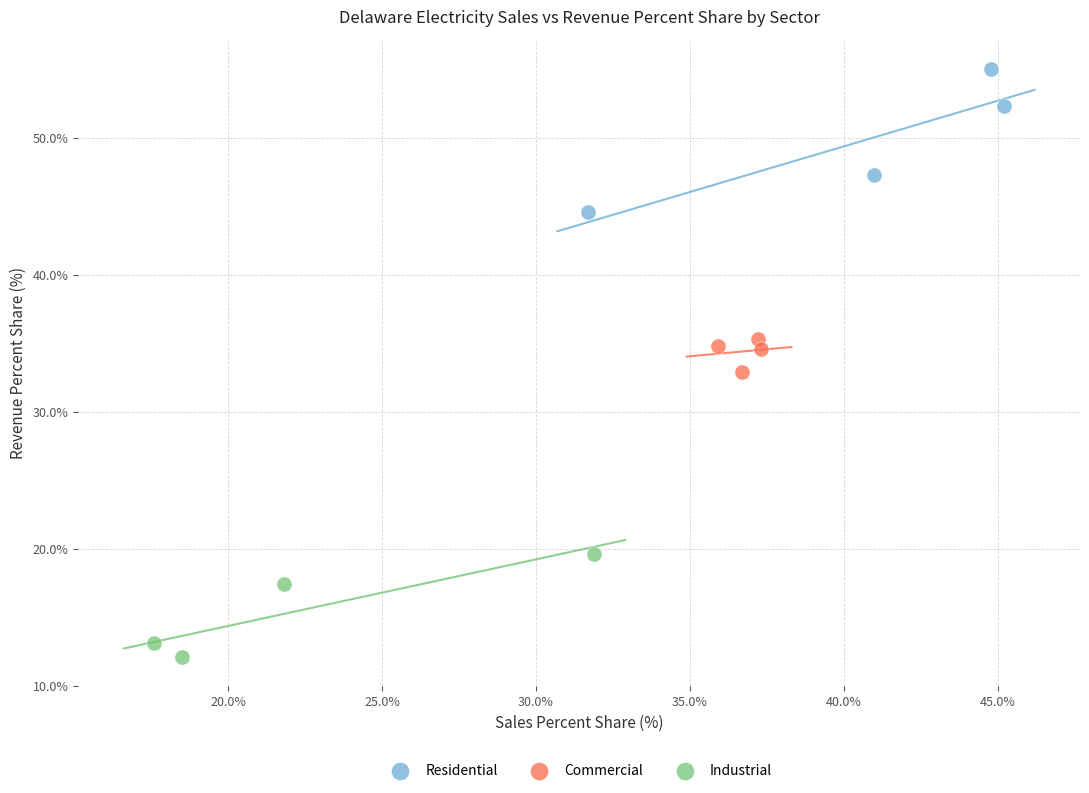

Which series has the largest Y range (max minus min)?

Residential